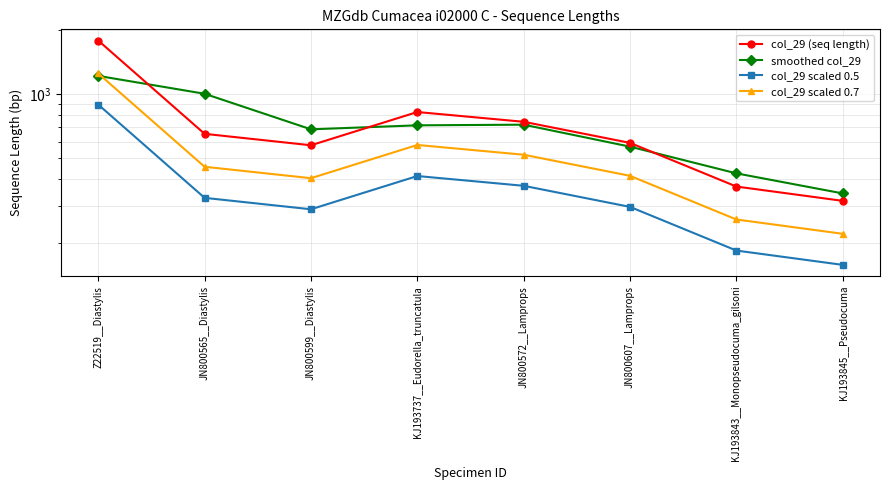

Which category has the highest value in the col_29 (seq length) series?

Z22519__Diastylis